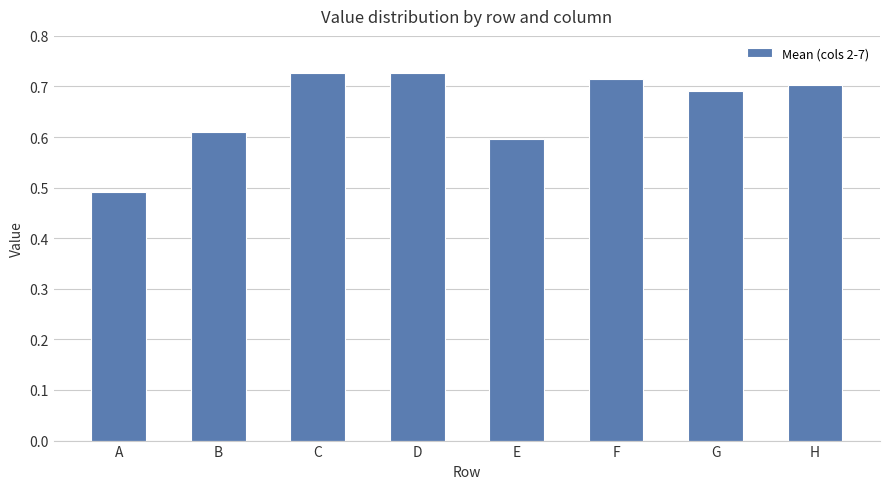

What is the change in value from A to D?

+0.2